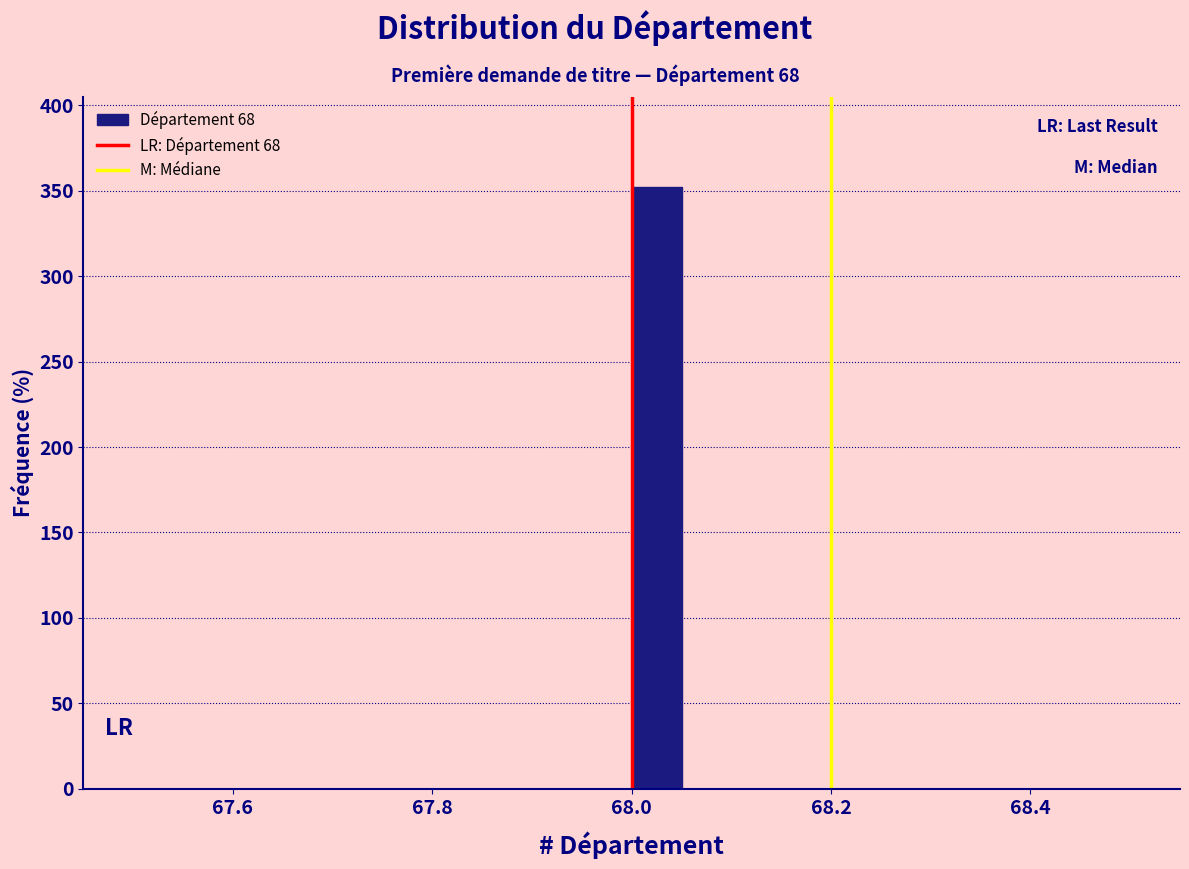

Around what value on the x-axis is the tallest bar? Give the approximate position of its centre, as read against the axis.

68.02